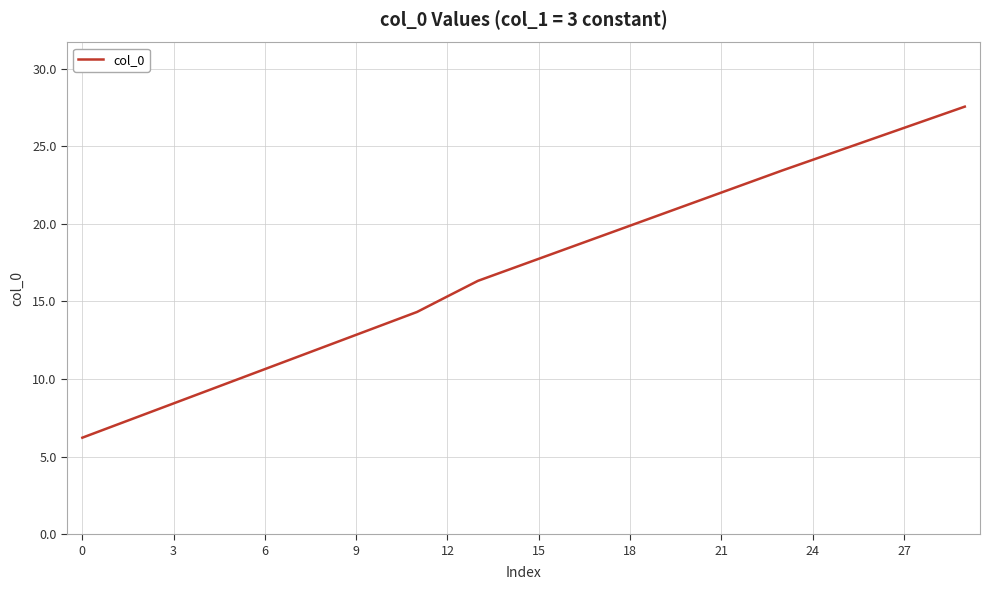

What is the difference between the maximum and minimum values?

21.3